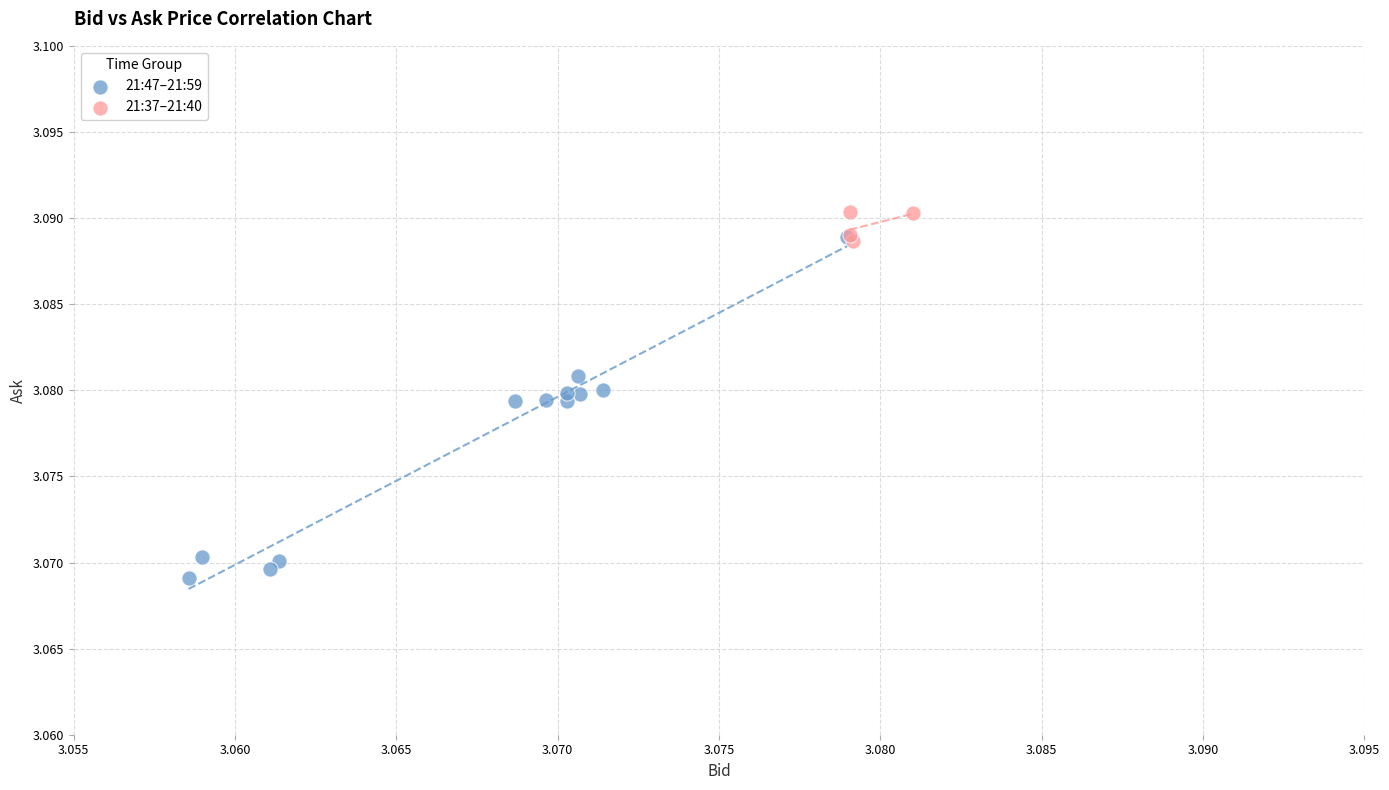

What are all the series names shown in the legend?

21:47–21:59, 21:37–21:40